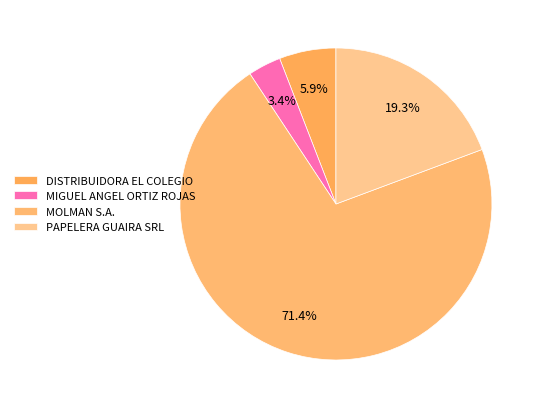

To the nearest percent, what is the difference between the MOLMAN S.A. and PAPELERA GUAIRA SRL slice percentages?

52%